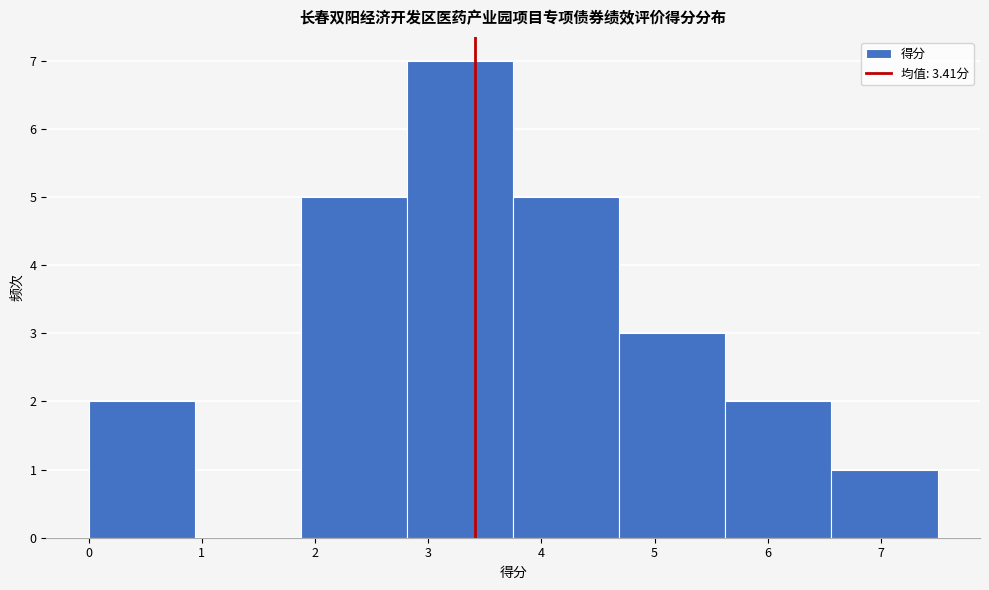

How tall is the bar that spans 3.8 to 4.7 on the x-axis? Neither the bar edges nor the heights are printed on the chart, so give them approximately, as read against the axes.

5